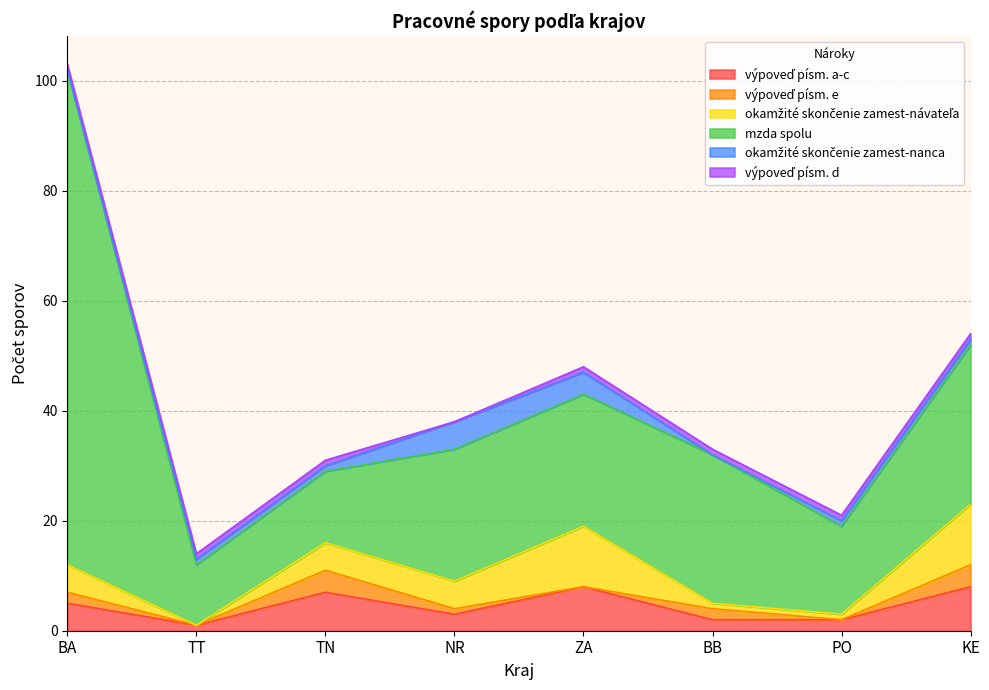

Does the chart display data point markers on the line(s)?

No